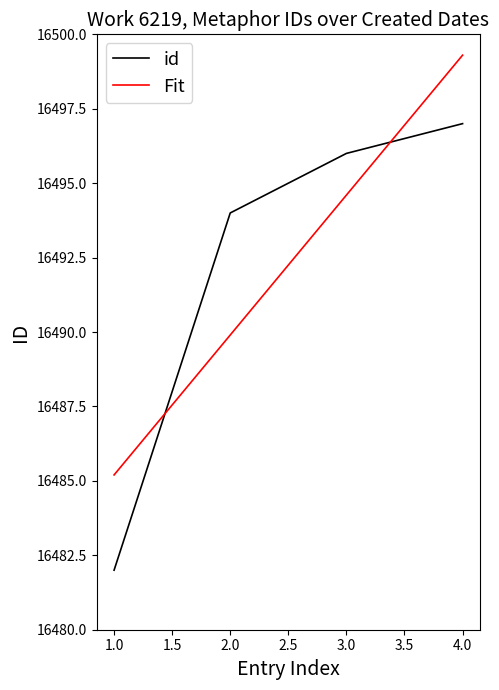

What is the difference between the maximum and minimum values?

15